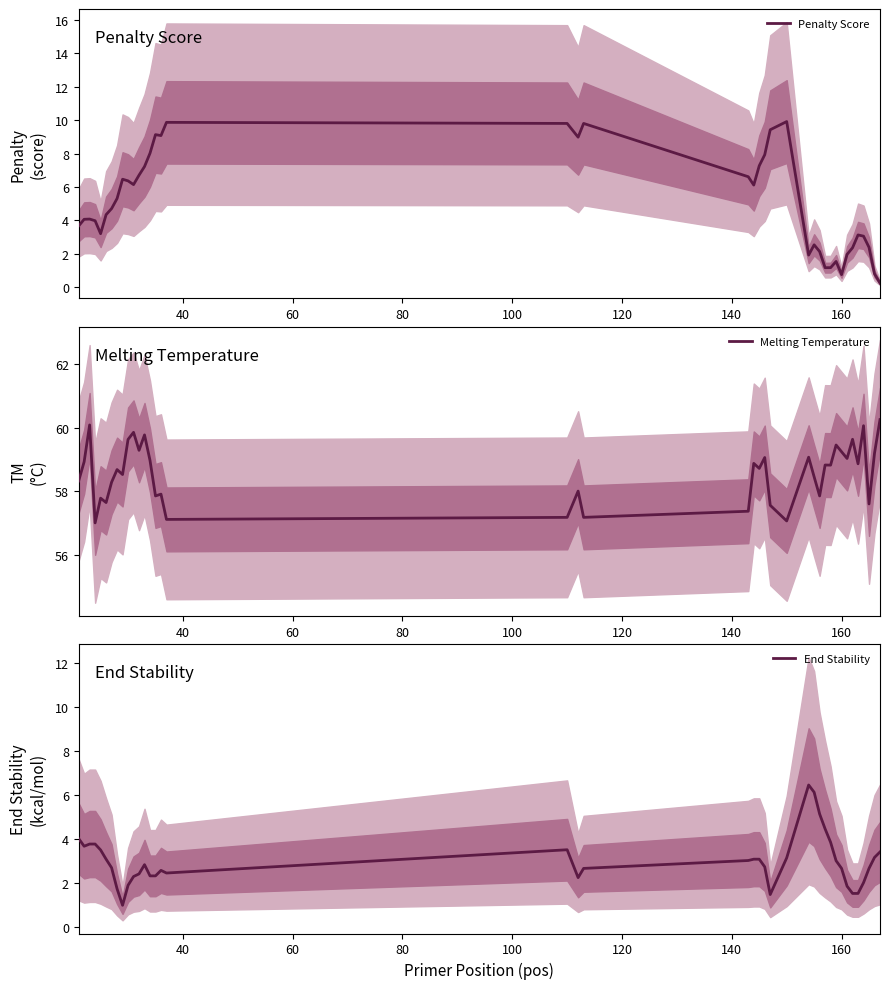

True or false: End Stability has more than 1 points higher than both neighbors.

True